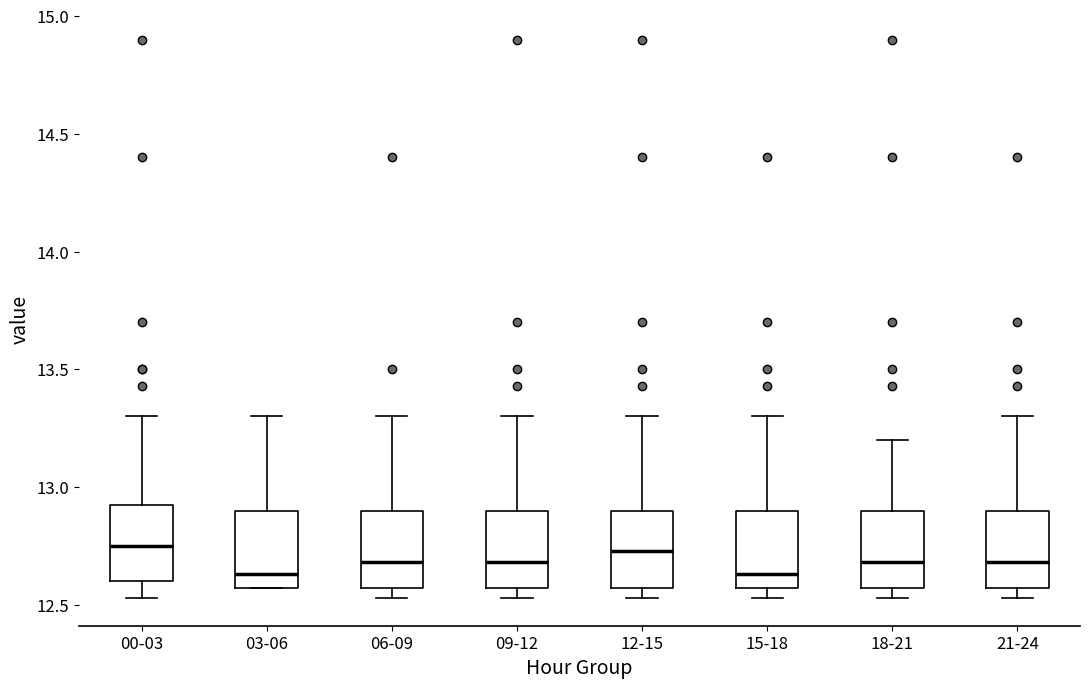

Reading left to right, transcribe this box plot: for each box, give where its median line is, the range the box spans, and where its two whiskers end, as read against the y-axis. The values are not printed on the chart, so give them approximately, as read against the axis.

00-03: median 12.75, box 12.60 to 12.95, whiskers 12.55 to 13.30
03-06: median 12.65, box 12.55 to 12.90, whiskers 12.55 to 13.30
06-09: median 12.70, box 12.55 to 12.90, whiskers 12.55 (just below the box's lower edge) to 13.30
09-12: median 12.70, box 12.55 to 12.90, whiskers 12.55 (just below the box's lower edge) to 13.30
12-15: median 12.75, box 12.55 to 12.90, whiskers 12.55 (just below the box's lower edge) to 13.30
15-18: median 12.65, box 12.55 to 12.90, whiskers 12.55 (just below the box's lower edge) to 13.30
18-21: median 12.70, box 12.55 to 12.90, whiskers 12.55 (just below the box's lower edge) to 13.20
21-24: median 12.70, box 12.55 to 12.90, whiskers 12.55 (just below the box's lower edge) to 13.30